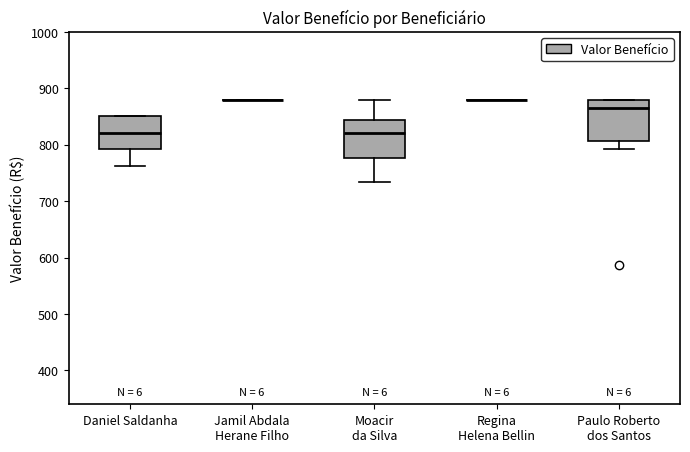

Reading left to right, read every box against the y-axis: the position of its median line, the range the box covers, and the ends of its whiskers. The values are not printed on the chart, so give them approximately, as read against the axis.

Daniel Saldanha: median 820, box 790 to 850, whiskers 760 to 850
Jamil Abdala Herane Filho: box collapsed to a line at 880, whiskers 880 to 880
Moacir da Silva: median 820, box 780 to 840, whiskers 730 to 880
Regina Helena Bellin: box collapsed to a line at 880, whiskers 880 to 880
Paulo Roberto dos Santos: median 870, box 810 to 880, whiskers 790 to 880